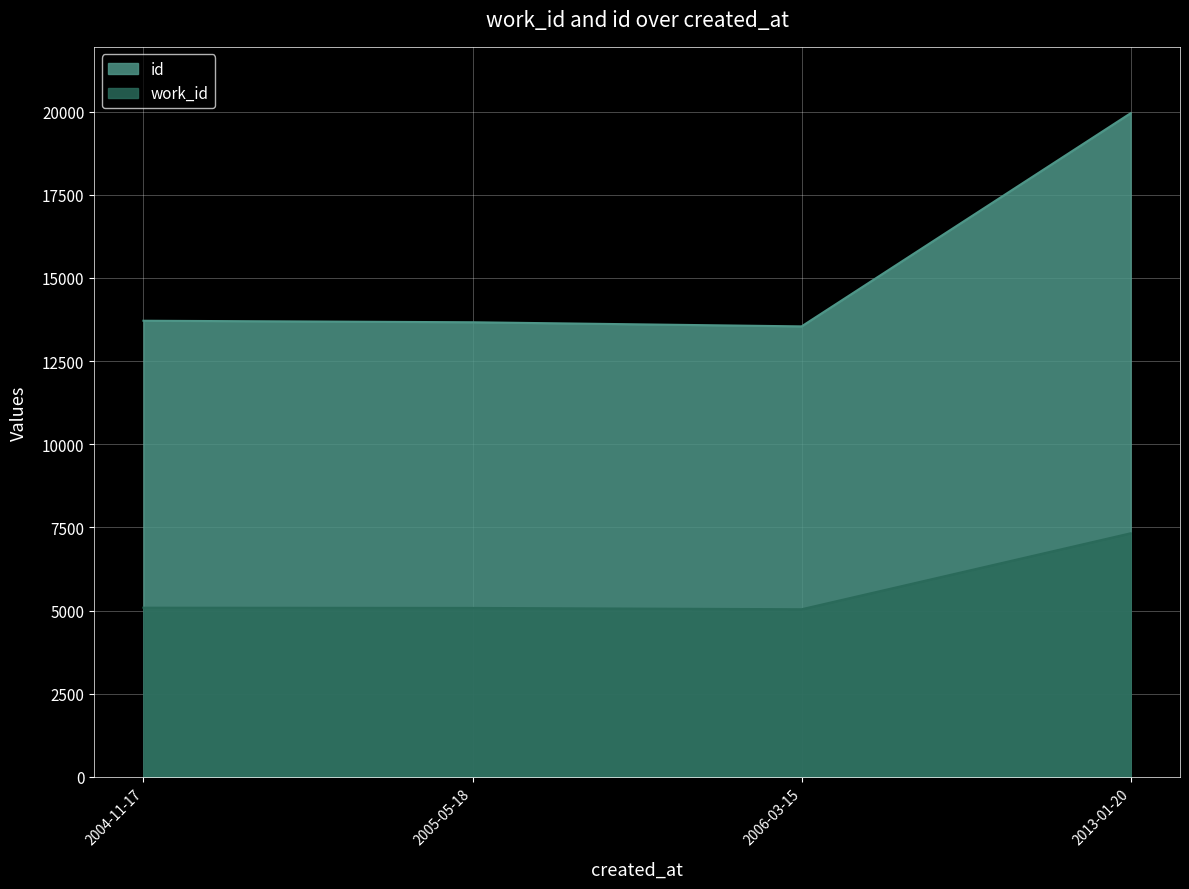

What is the value of the id point at the 4th from the left?

19954